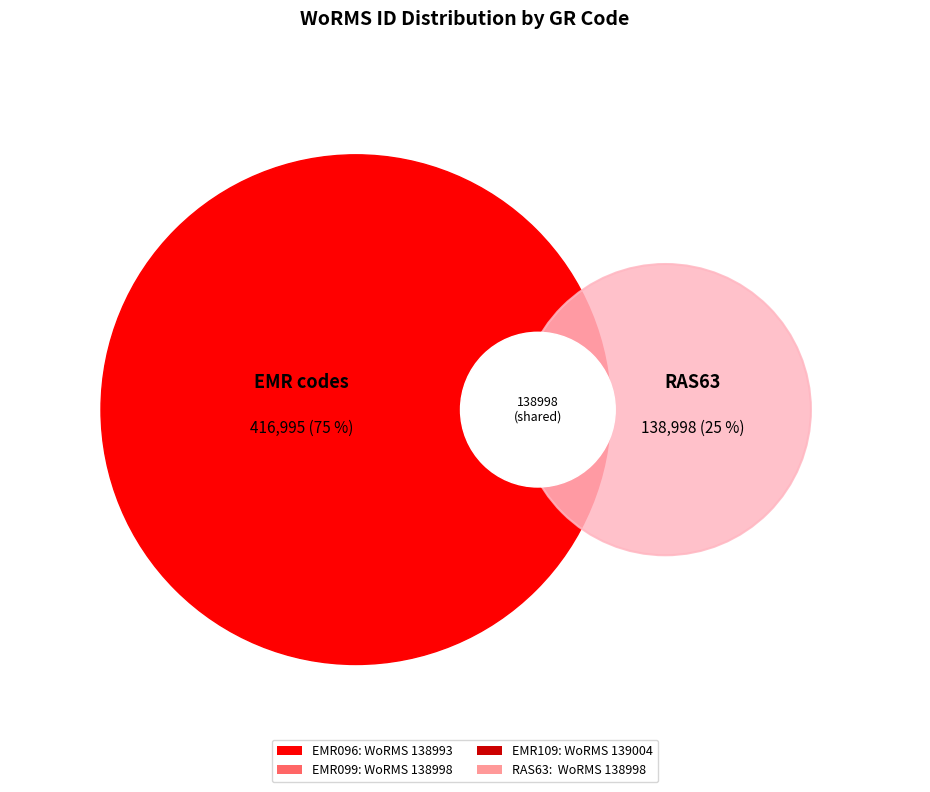

Is the sum of EMR099 and EMR109 greater than half?

Yes